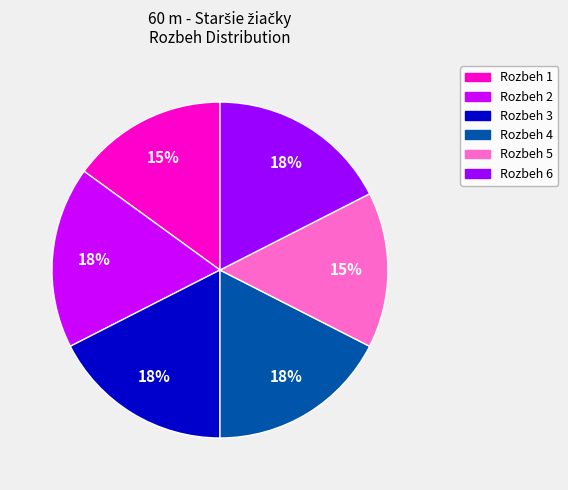

Count the number of slices in the pie.

6